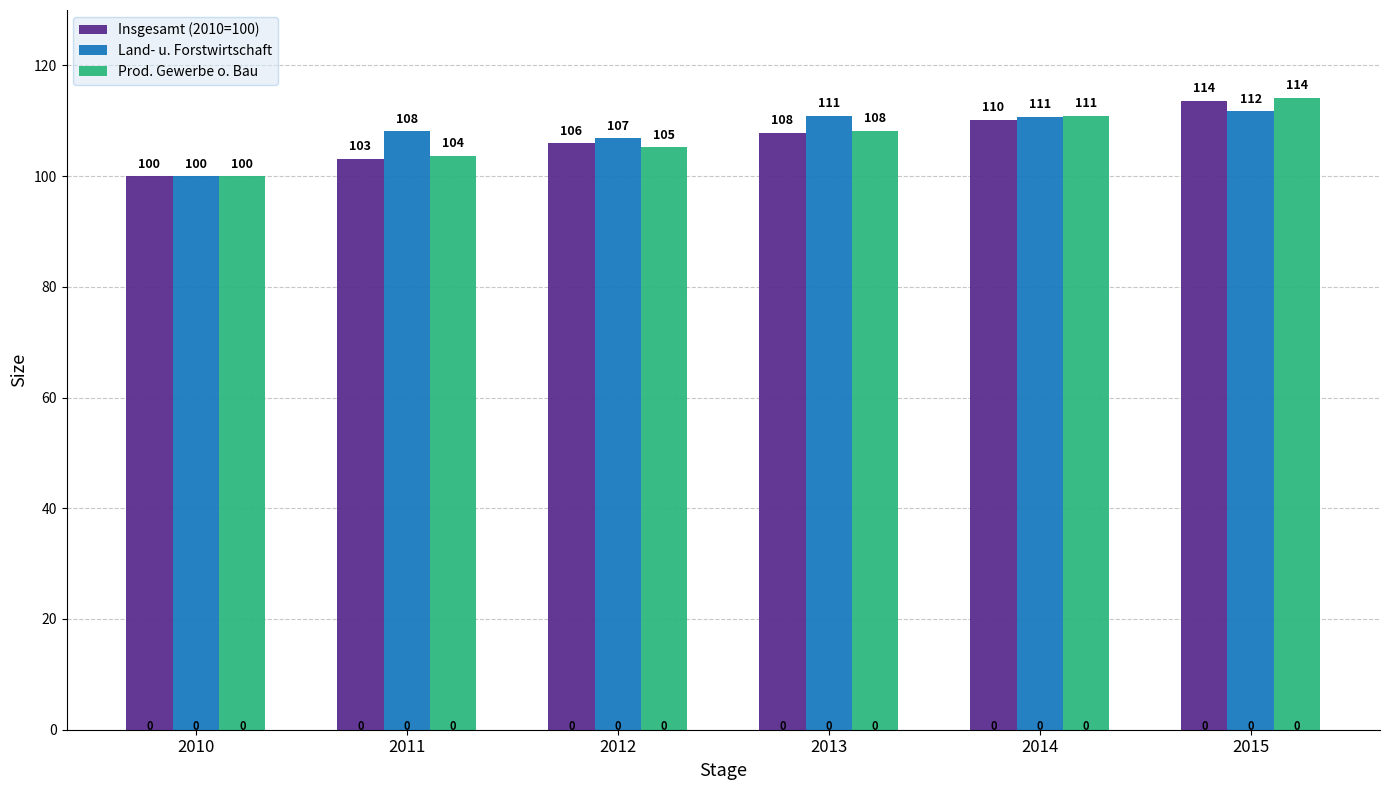

What is the maximum value for Land- u. Forstwirtschaft?

111.7